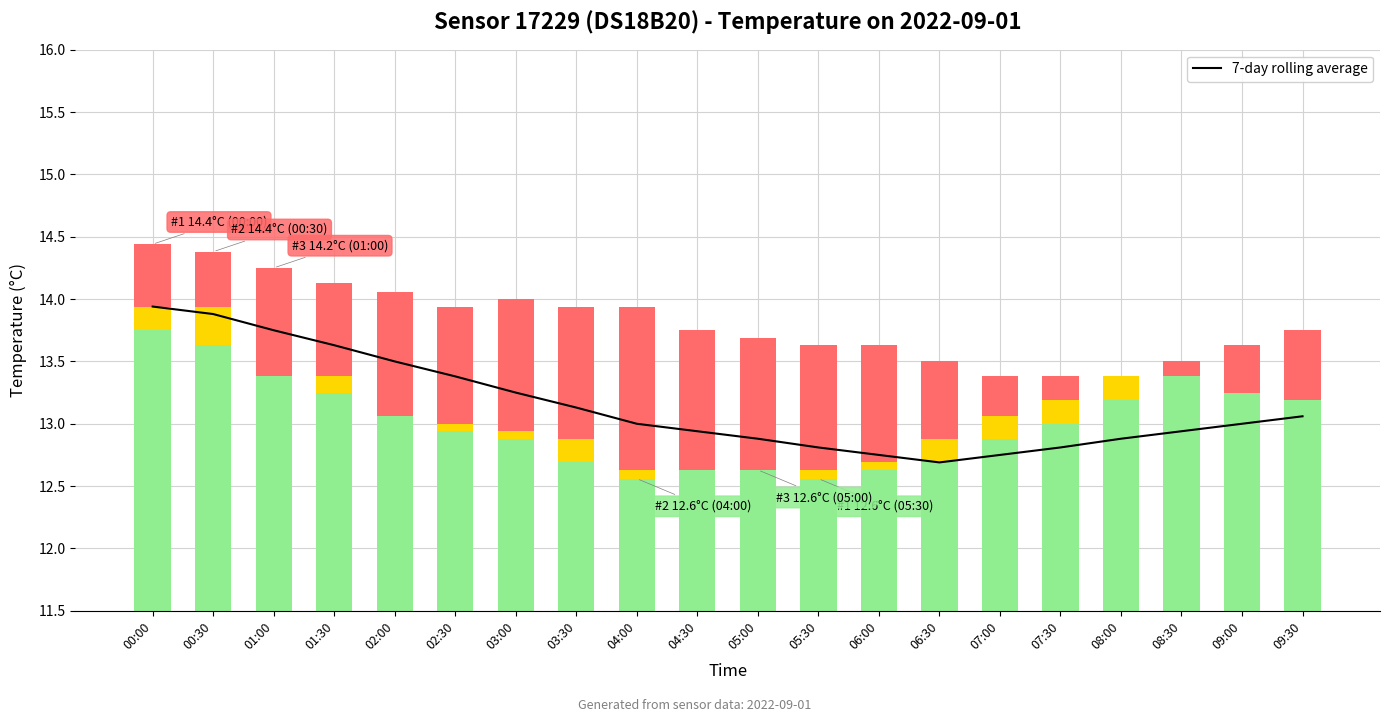

What is the maximum value shown in the chart?

13.9